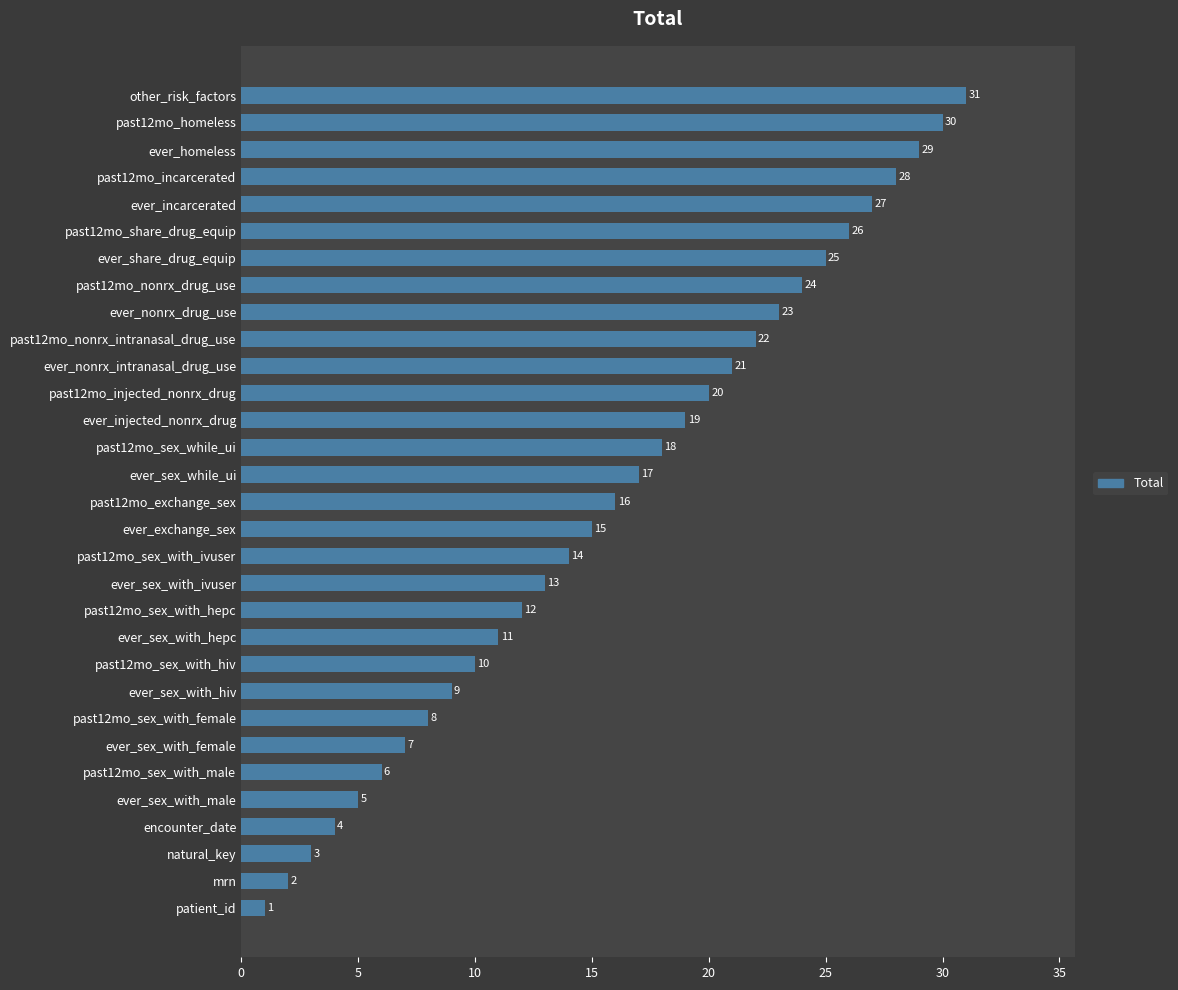

What is the change in value from mrn to ever_sex_with_ivuser?

+11